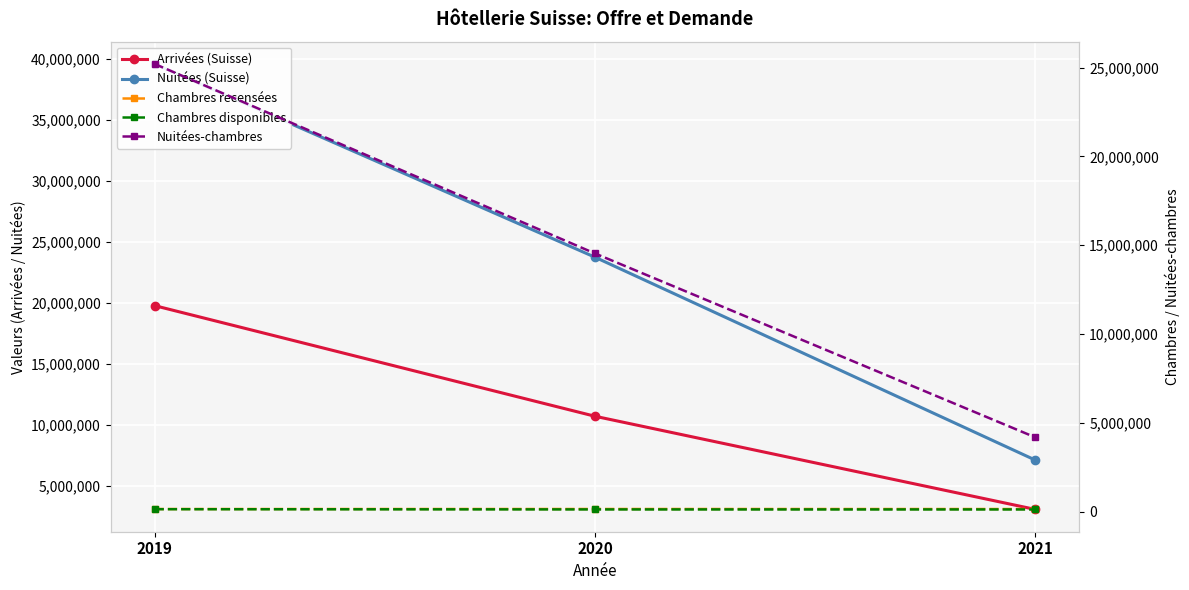

What value does the Chambres recensées series have at 2021?

140616.9